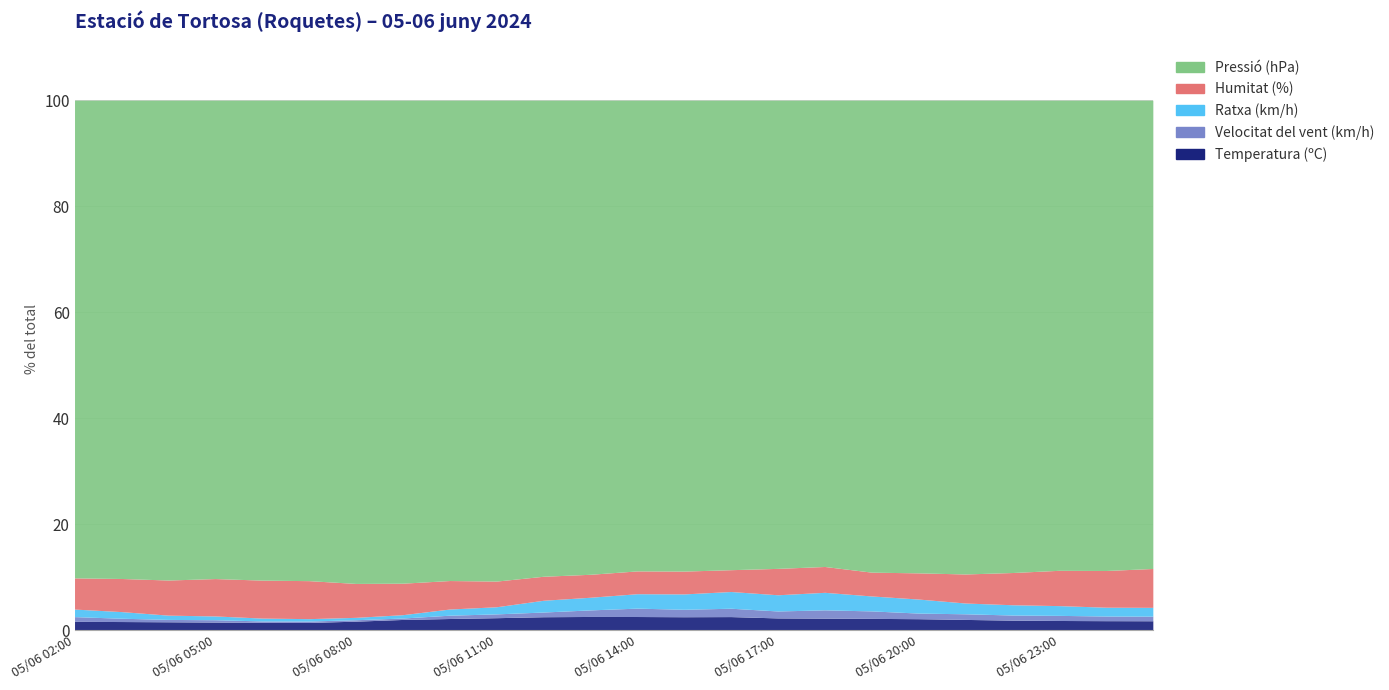

What is the average value of the Temperatura (ºC) series?

2.1